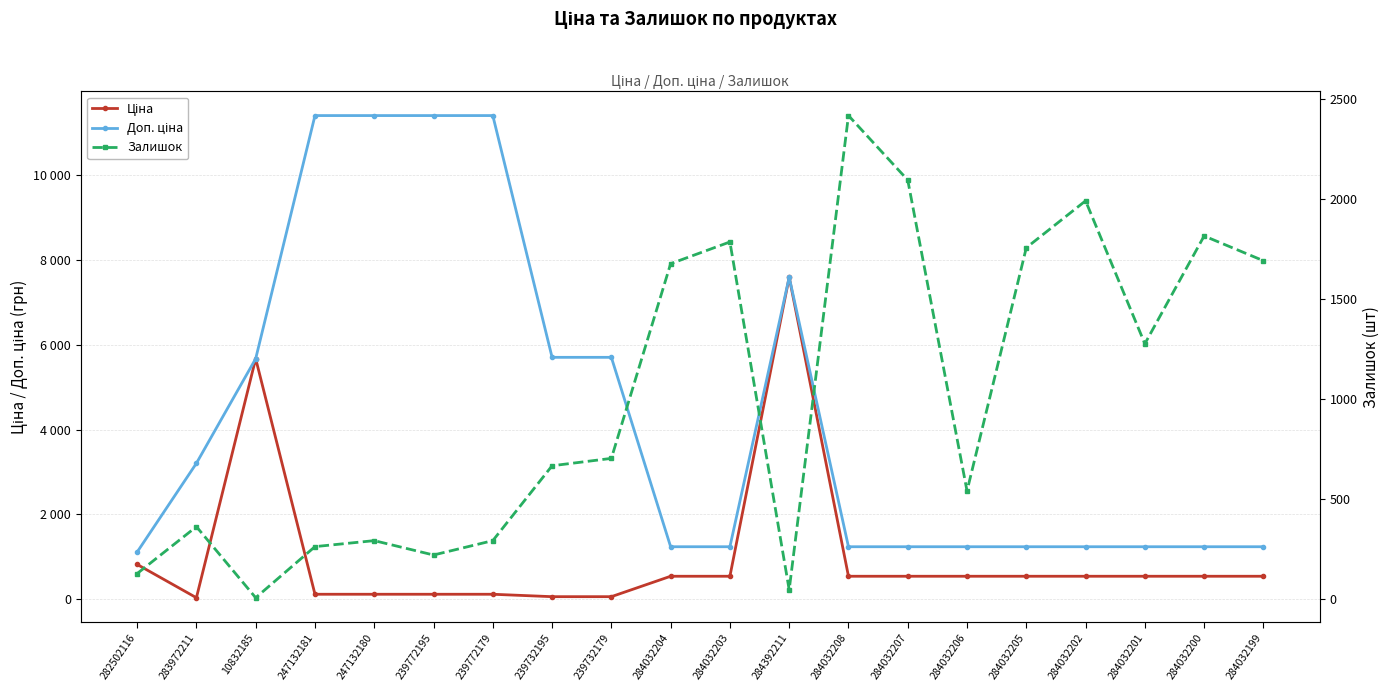

How many data points in Доп. ціна are less than 1235?

1